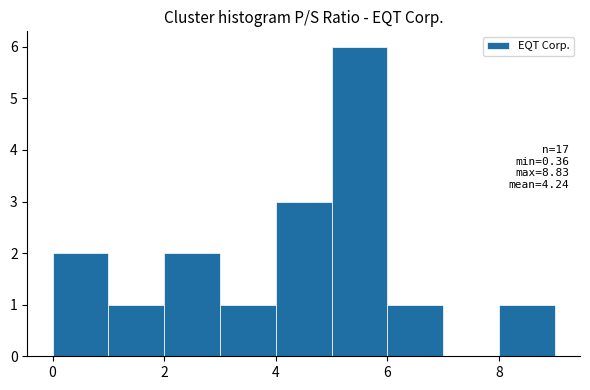

Which range on the x-axis has the tallest bar?

5 to 6